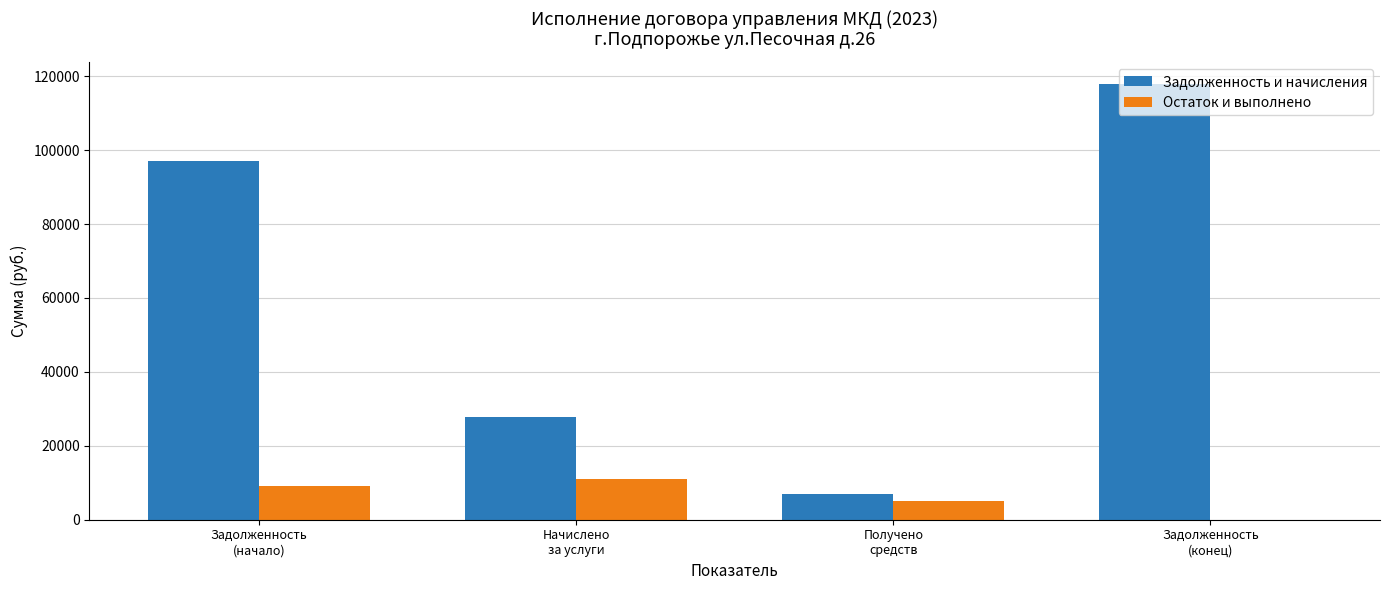

True or false: Задолженность и начисления has a value of 41731.6 at Начислено
за услуги.

False